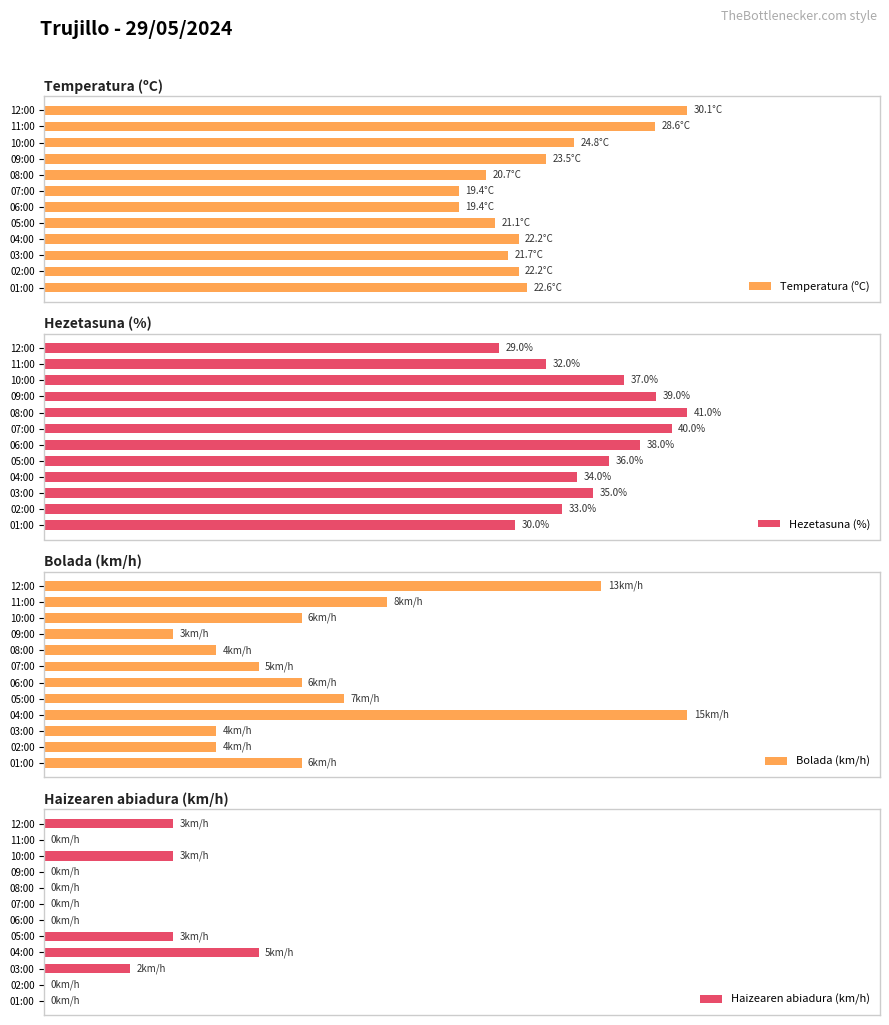

Which series has the largest total across all categories?

Hezetasuna (%)